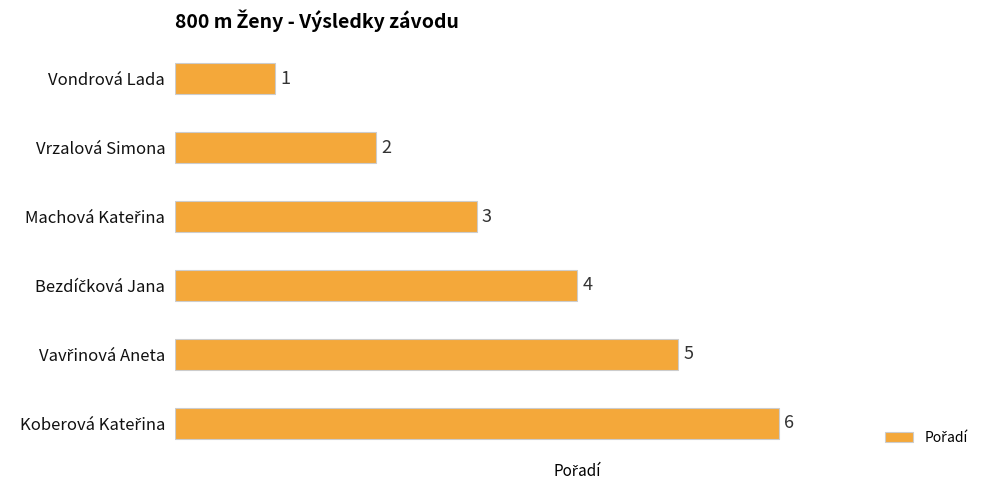

Count the values in the range 2 to 5.

4